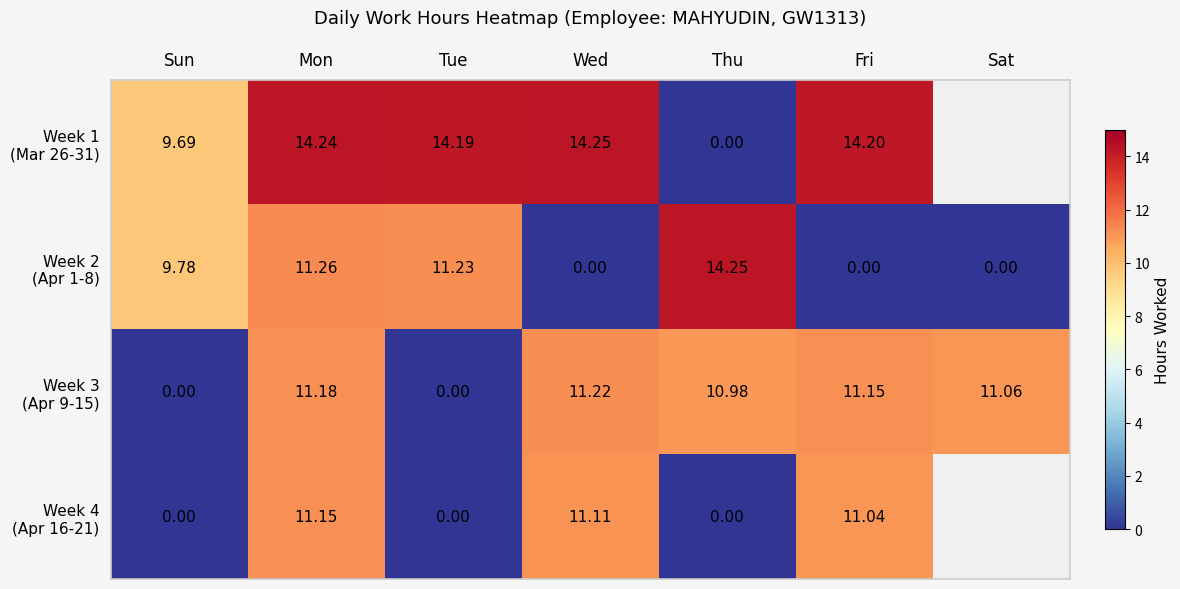

Which category has the highest value across all series?

Wed